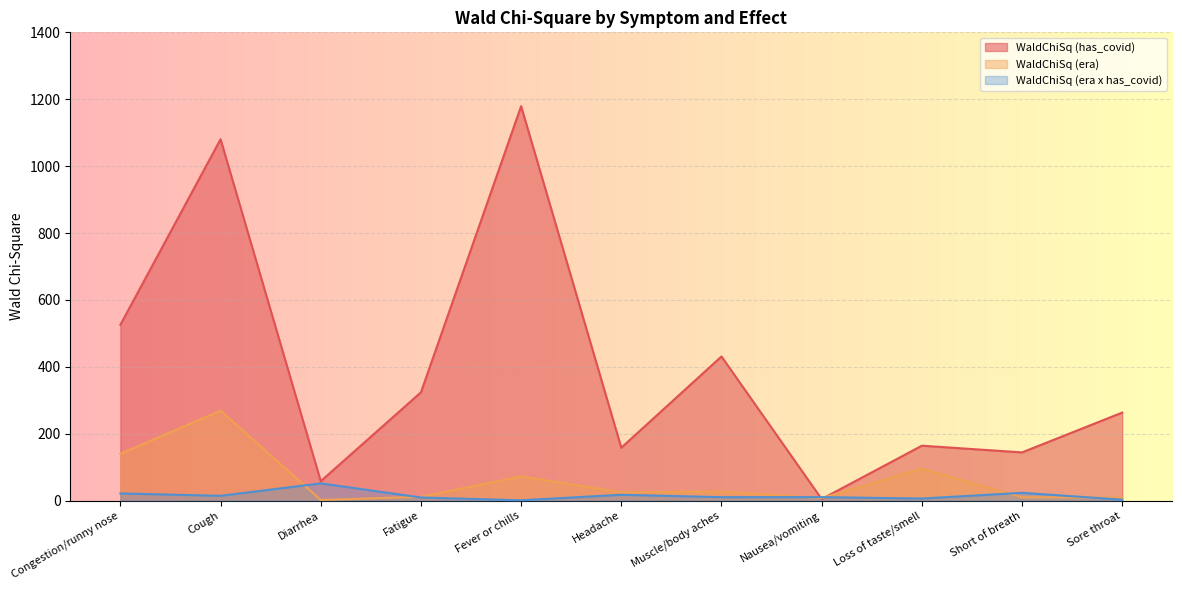

What is the value of the WaldChiSq (era) point at the 6th from the left?

24.9